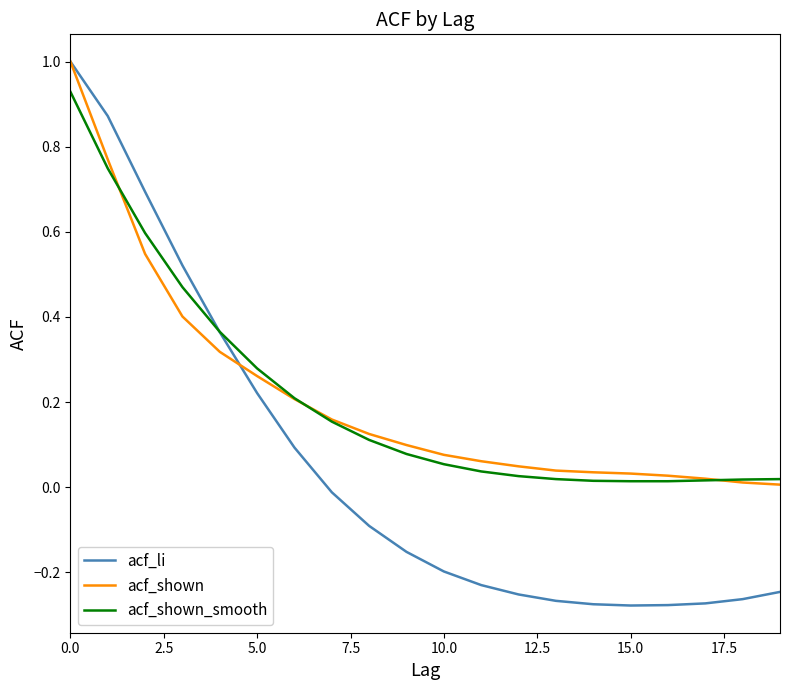

Which series has the largest range (max minus min)?

acf_li